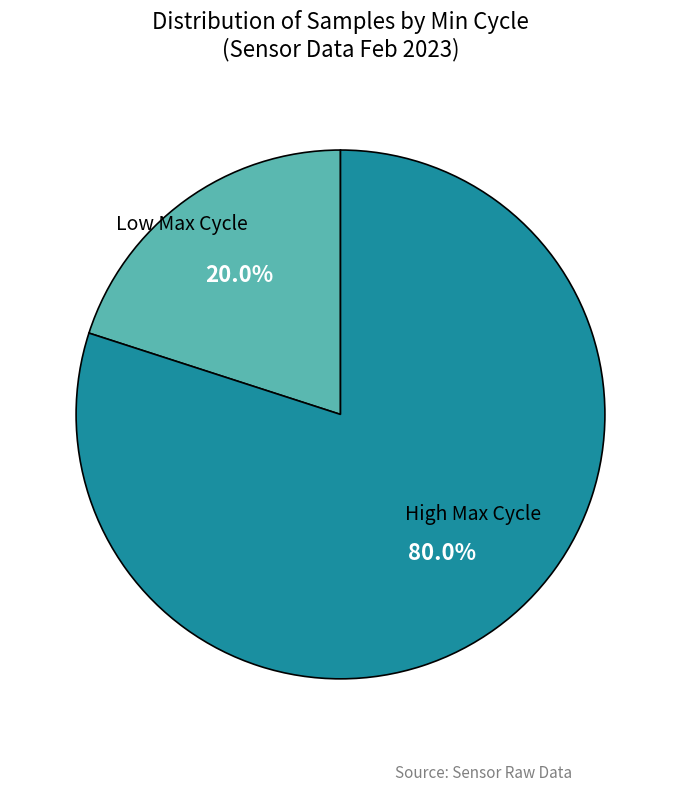

Count the number of slices in the pie.

2